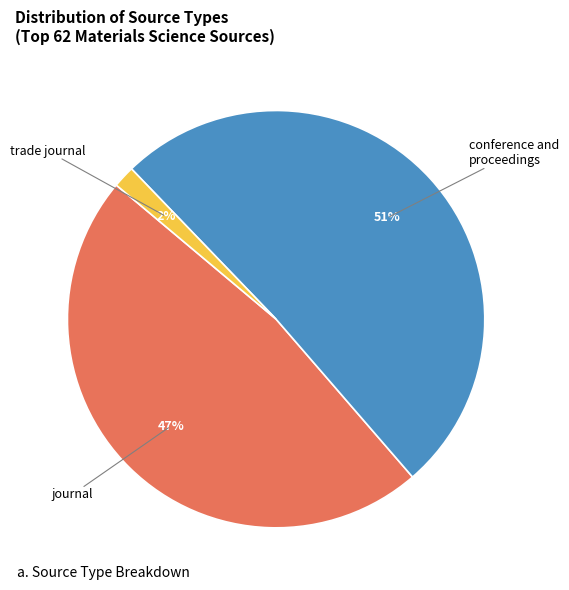

To the nearest percent, what is the difference between the largest and smallest slice percentages?

49%